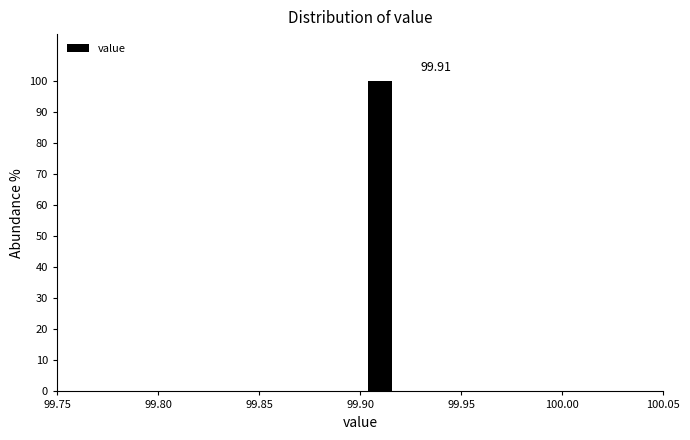

Over which range of the x-axis is the bar tallest?

99.90 to 99.92